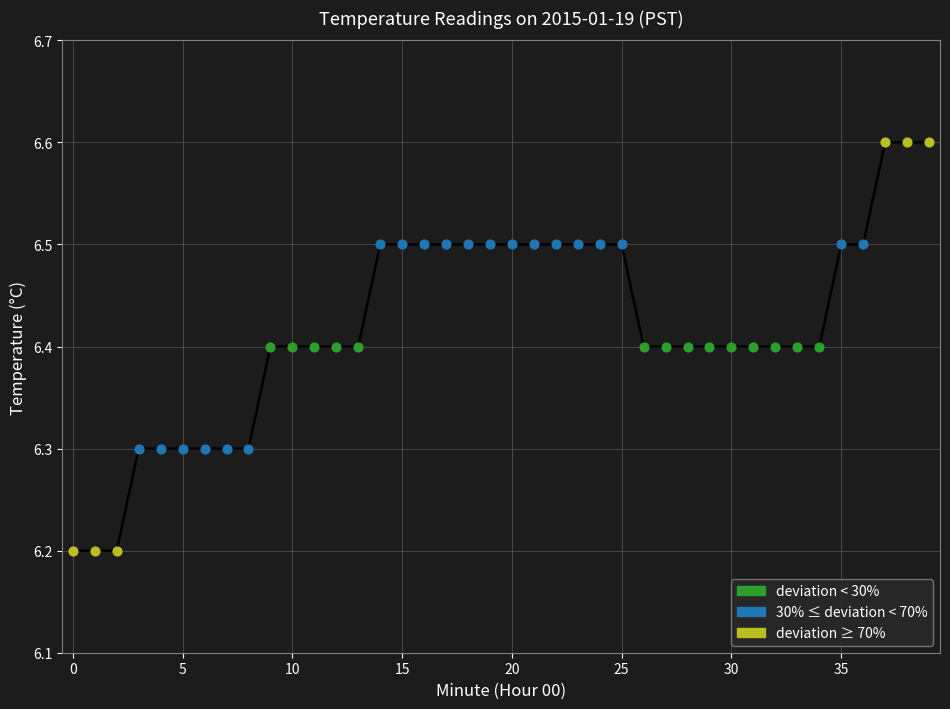

What is the change in value from 0 to 5?

+0.1